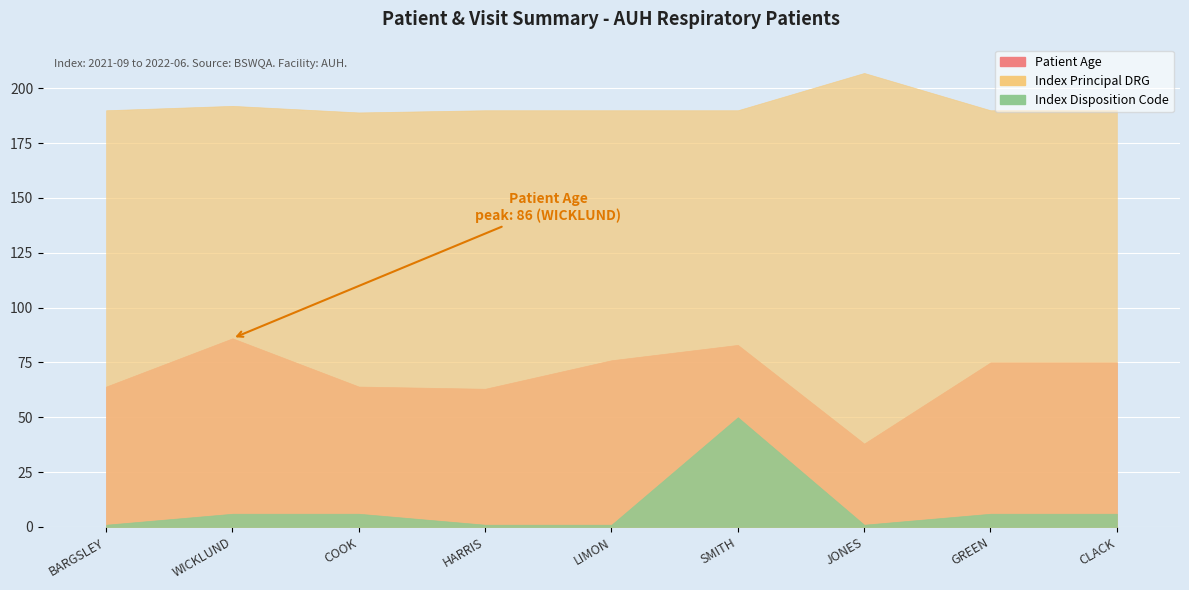

List the labels in order of Patient Age value, largest first.

WICKLUND, SMITH, LIMON, GREEN, CLACK, BARGSLEY, COOK, HARRIS, JONES